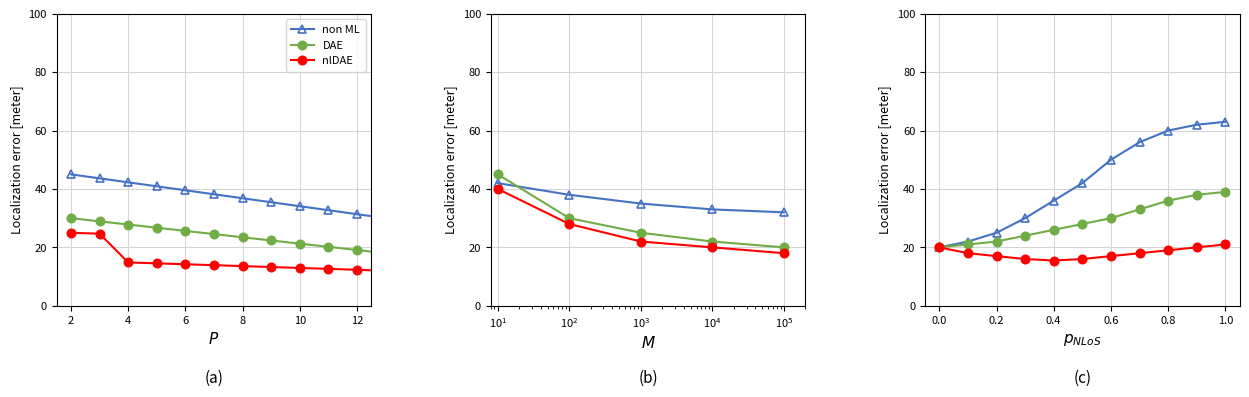

Is the value of non ML at 12 greater than the value of nlDAE at 8?

Yes